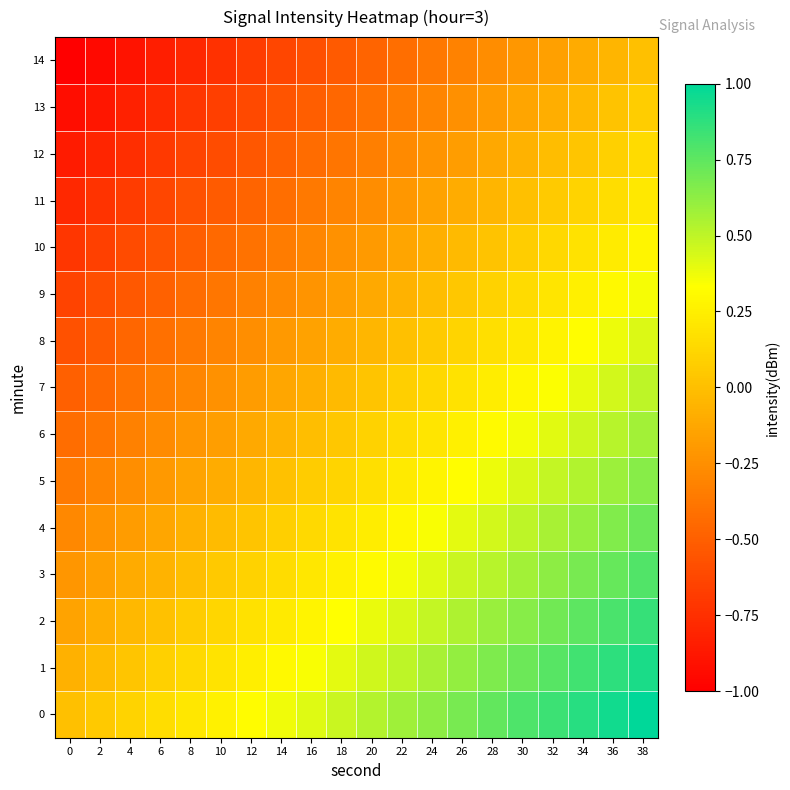

Reading right to left, extract all data points from this chart.

0: 38=1.0	36=0.9	34=0.9	32=0.8	30=0.8	28=0.7	26=0.7	24=0.6	22=0.6	20=0.5	18=0.5	16=0.4	14=0.4	12=0.3	10=0.3	8=0.2	6=0.2	4=0.1	2=0.1	0=0.0
1: 38=0.9	36=0.9	34=0.8	32=0.8	30=0.7	28=0.7	26=0.6	24=0.6	22=0.5	20=0.5	18=0.4	16=0.3	14=0.3	12=0.2	10=0.2	8=0.1	6=0.1	4=0.0	2=-0.0	0=-0.1
2: 38=0.9	36=0.8	34=0.8	32=0.7	30=0.6	28=0.6	26=0.5	24=0.5	22=0.4	20=0.4	18=0.3	16=0.3	14=0.2	12=0.2	10=0.1	8=0.1	6=0.0	4=-0.0	2=-0.1	0=-0.1
3: 38=0.8	36=0.7	34=0.7	32=0.6	30=0.6	28=0.5	26=0.5	24=0.4	22=0.4	20=0.3	18=0.3	16=0.2	14=0.2	12=0.1	10=0.0	8=-0.0	6=-0.1	4=-0.1	2=-0.2	0=-0.2
4: 38=0.7	36=0.7	34=0.6	32=0.6	30=0.5	28=0.5	26=0.4	24=0.3	22=0.3	20=0.2	18=0.2	16=0.1	14=0.1	12=0.0	10=-0.0	8=-0.1	6=-0.1	4=-0.2	2=-0.2	0=-0.3
5: 38=0.6	36=0.6	34=0.5	32=0.5	30=0.4	28=0.4	26=0.3	24=0.3	22=0.2	20=0.2	18=0.1	16=0.1	14=0.0	12=-0.0	10=-0.1	8=-0.1	6=-0.2	4=-0.3	2=-0.3	0=-0.4
6: 38=0.6	36=0.5	34=0.5	32=0.4	30=0.4	28=0.3	26=0.3	24=0.2	22=0.2	20=0.1	18=0.0	16=-0.0	14=-0.1	12=-0.1	10=-0.2	8=-0.2	6=-0.3	4=-0.3	2=-0.4	0=-0.4
7: 38=0.5	36=0.4	34=0.4	32=0.3	30=0.3	28=0.2	26=0.2	24=0.1	22=0.1	20=0.0	18=-0.0	16=-0.1	14=-0.1	12=-0.2	10=-0.2	8=-0.3	6=-0.3	4=-0.4	2=-0.4	0=-0.5
8: 38=0.4	36=0.4	34=0.3	32=0.3	30=0.2	28=0.2	26=0.1	24=0.1	22=0.0	20=-0.0	18=-0.1	16=-0.2	14=-0.2	12=-0.3	10=-0.3	8=-0.4	6=-0.4	4=-0.5	2=-0.5	0=-0.6
9: 38=0.4	36=0.3	34=0.3	32=0.2	30=0.1	28=0.1	26=0.0	24=-0.0	22=-0.1	20=-0.1	18=-0.2	16=-0.2	14=-0.3	12=-0.3	10=-0.4	8=-0.4	6=-0.5	4=-0.5	2=-0.6	0=-0.6
10: 38=0.3	36=0.2	34=0.2	32=0.1	30=0.1	28=0.0	26=-0.0	24=-0.1	22=-0.1	20=-0.2	18=-0.2	16=-0.3	14=-0.3	12=-0.4	10=-0.5	8=-0.5	6=-0.6	4=-0.6	2=-0.7	0=-0.7
11: 38=0.2	36=0.2	34=0.1	32=0.1	30=0.0	28=-0.0	26=-0.1	24=-0.2	22=-0.2	20=-0.3	18=-0.3	16=-0.4	14=-0.4	12=-0.5	10=-0.5	8=-0.6	6=-0.6	4=-0.7	2=-0.7	0=-0.8
12: 38=0.1	36=0.1	34=0.0	32=-0.0	30=-0.1	28=-0.1	26=-0.2	24=-0.2	22=-0.3	20=-0.3	18=-0.4	16=-0.4	14=-0.5	12=-0.5	10=-0.6	8=-0.6	6=-0.7	4=-0.8	2=-0.8	0=-0.9
13: 38=0.1	36=0.0	34=-0.0	32=-0.1	30=-0.1	28=-0.2	26=-0.2	24=-0.3	22=-0.3	20=-0.4	18=-0.5	16=-0.5	14=-0.6	12=-0.6	10=-0.7	8=-0.7	6=-0.8	4=-0.8	2=-0.9	0=-0.9
14: 38=0.0	36=-0.1	34=-0.1	32=-0.2	30=-0.2	28=-0.3	26=-0.3	24=-0.4	22=-0.4	20=-0.5	18=-0.5	16=-0.6	14=-0.6	12=-0.7	10=-0.7	8=-0.8	6=-0.8	4=-0.9	2=-0.9	0=-1.0